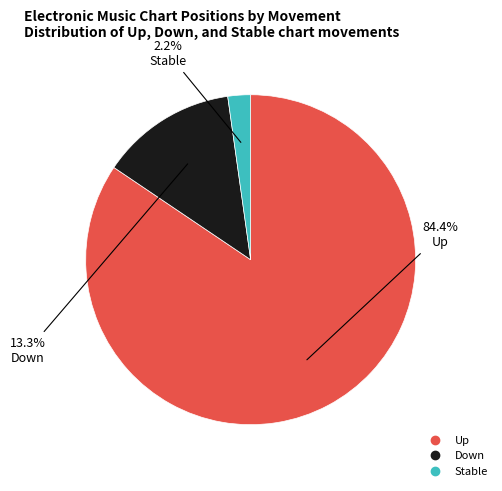

Is there a majority slice in this chart?

Yes